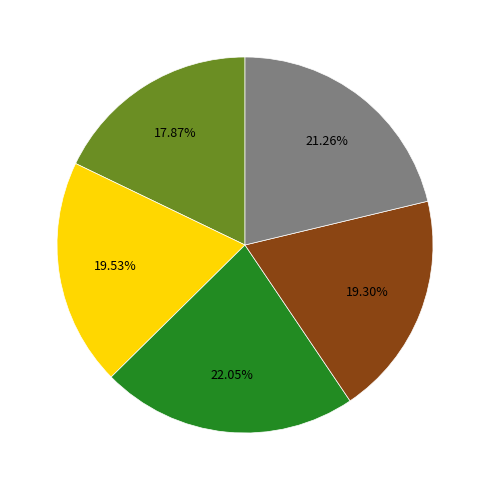

Is there any slice that represents more than half of the pie?

No